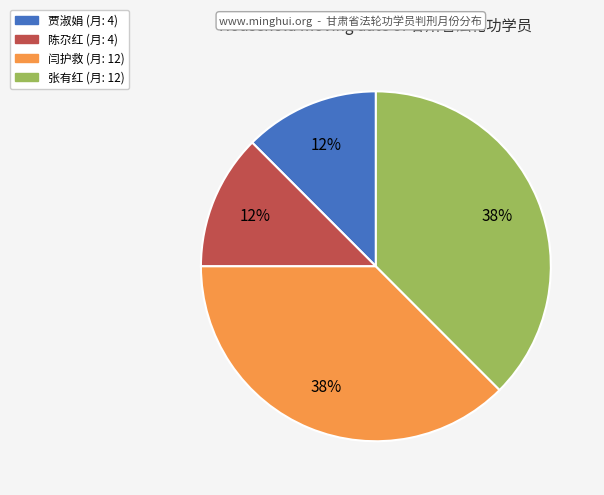

Is there a majority slice in this chart?

No